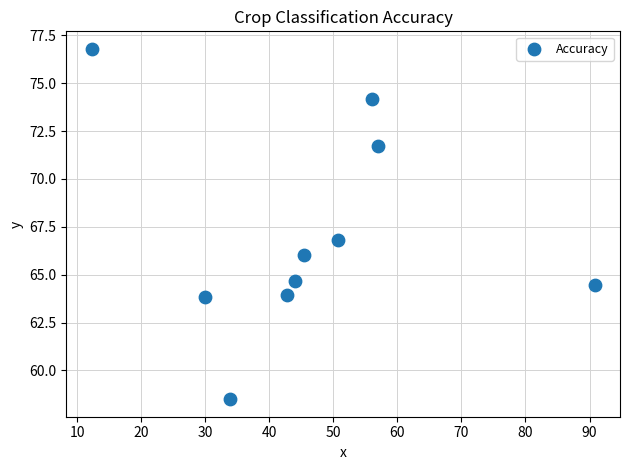

What is the range of Y values (max minus min)?

18.3